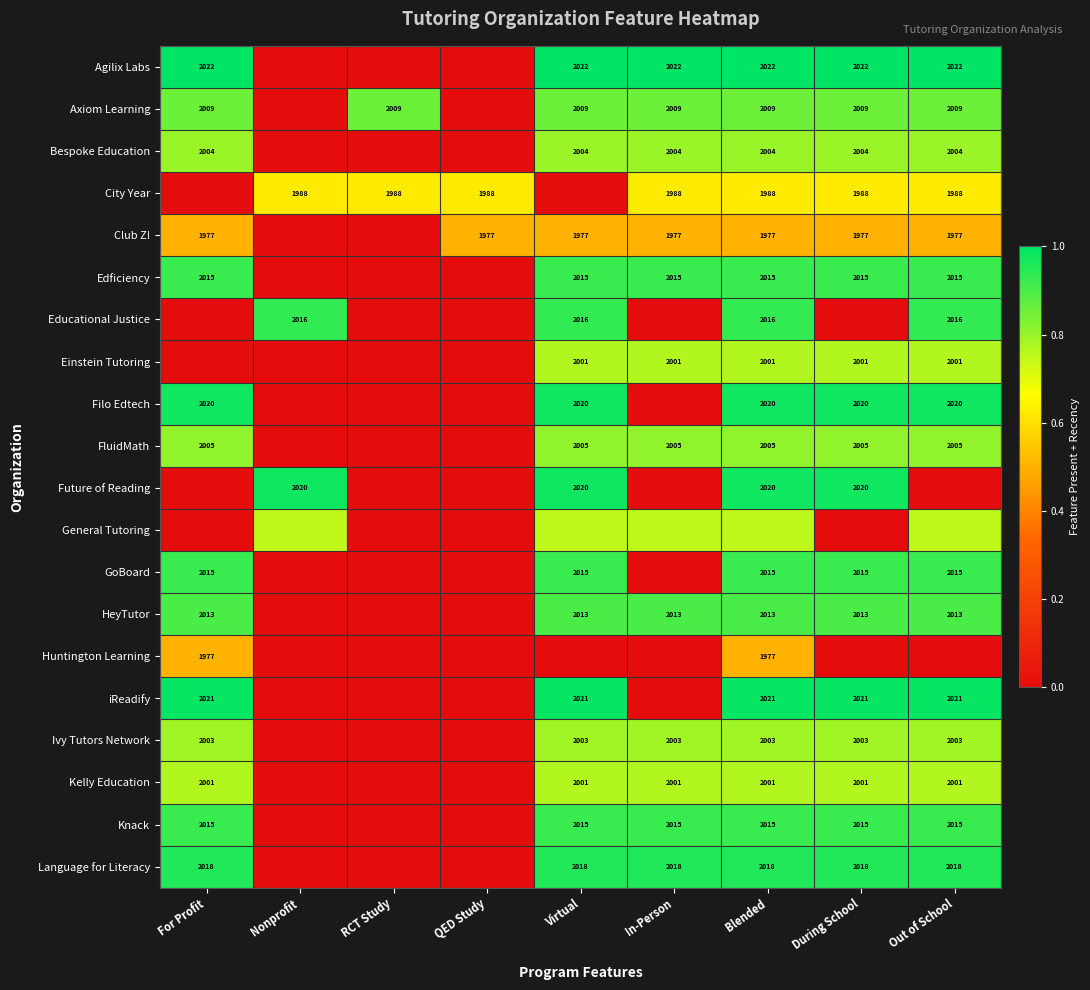

True or false: Agilix Labs has a value of 1.7 at Out of School.

False